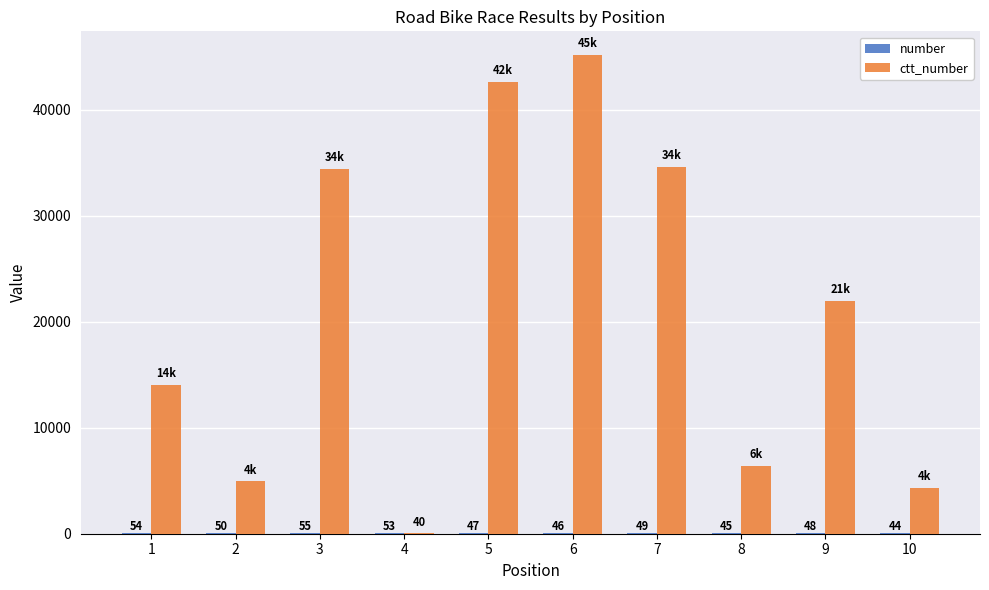

At which category is the sum across all series the highest?

6